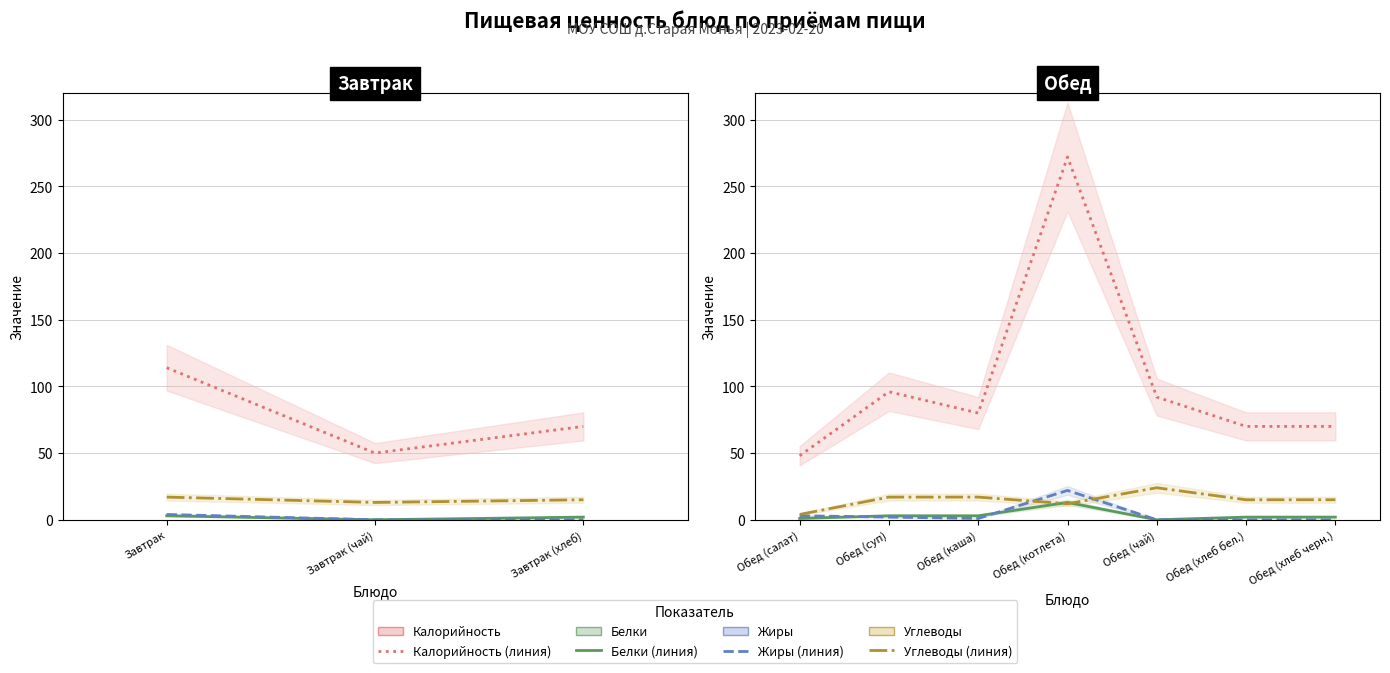

Does the chart display data point markers on the line(s)?

No